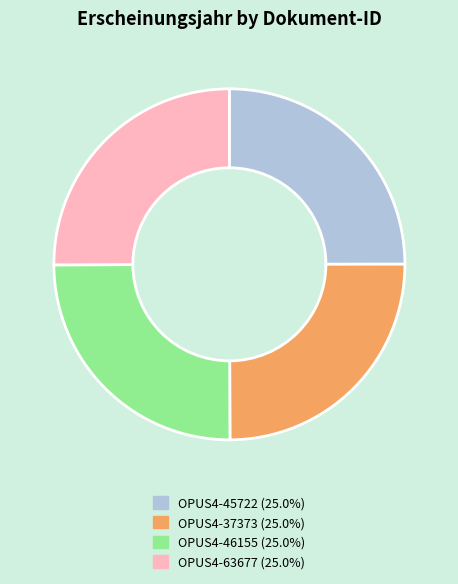

How many slices are in this pie chart?

4